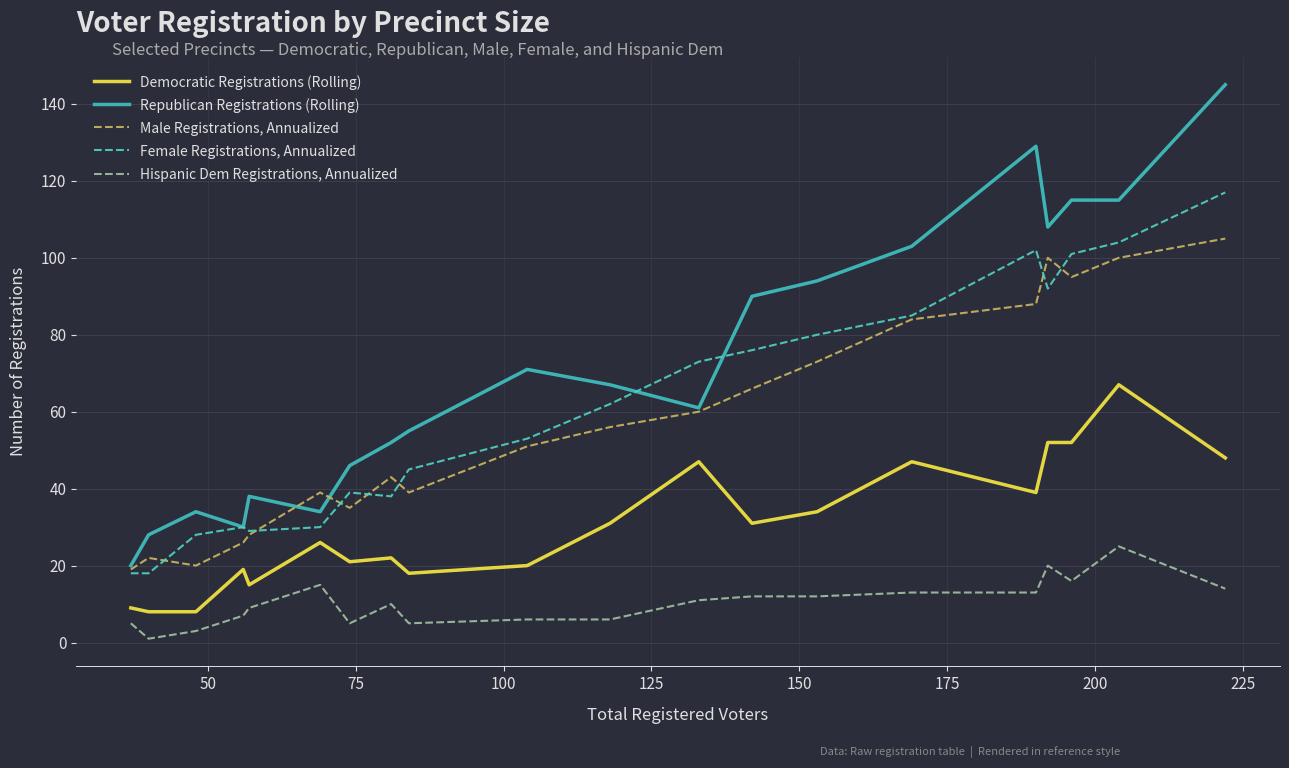

Which series has the largest total across all categories?

Republican Registrations (Rolling)